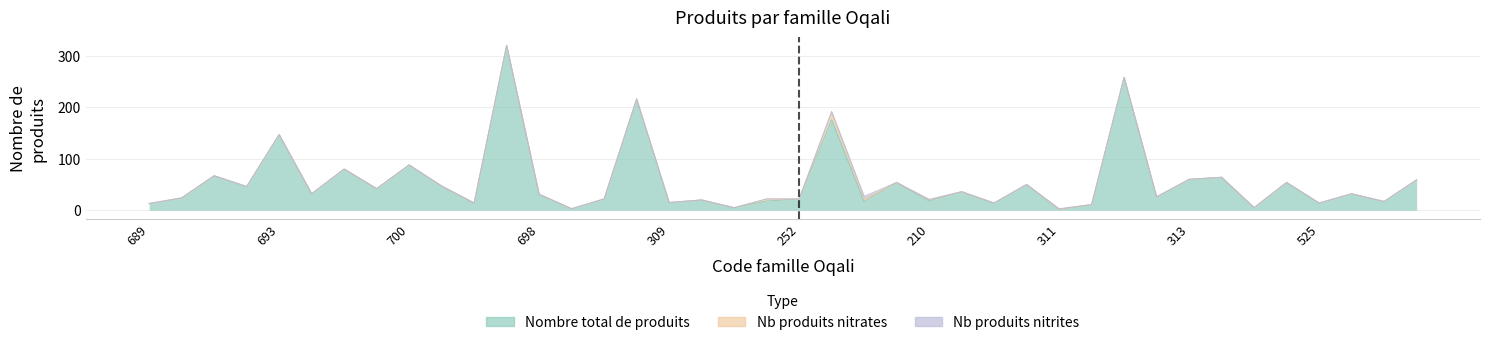

How many interior local peaks does the Nb produits nitrites series have?

2